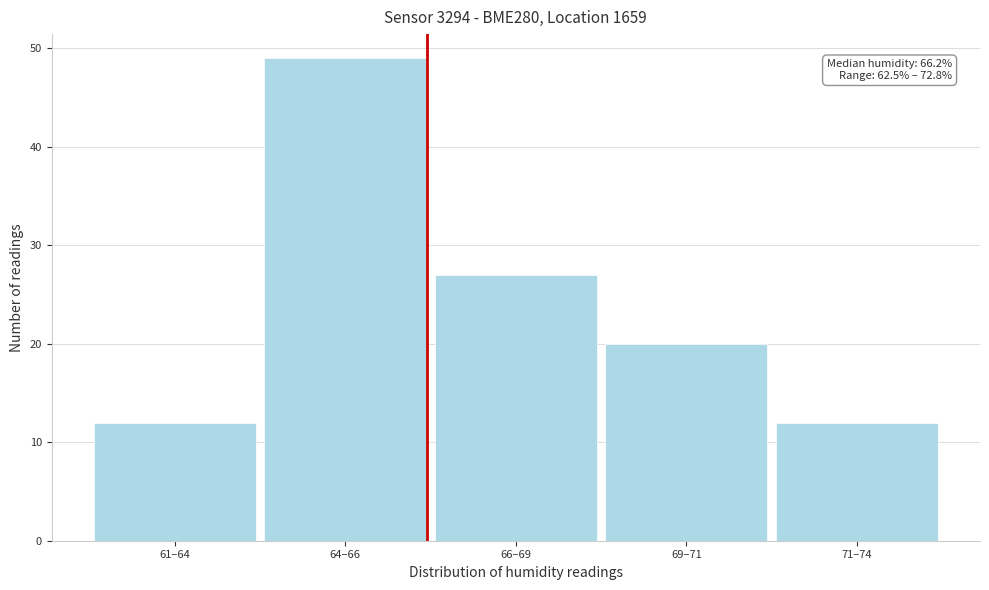

Reading left to right, transcribe all the data shown in this chart.

12	49	27	20	12